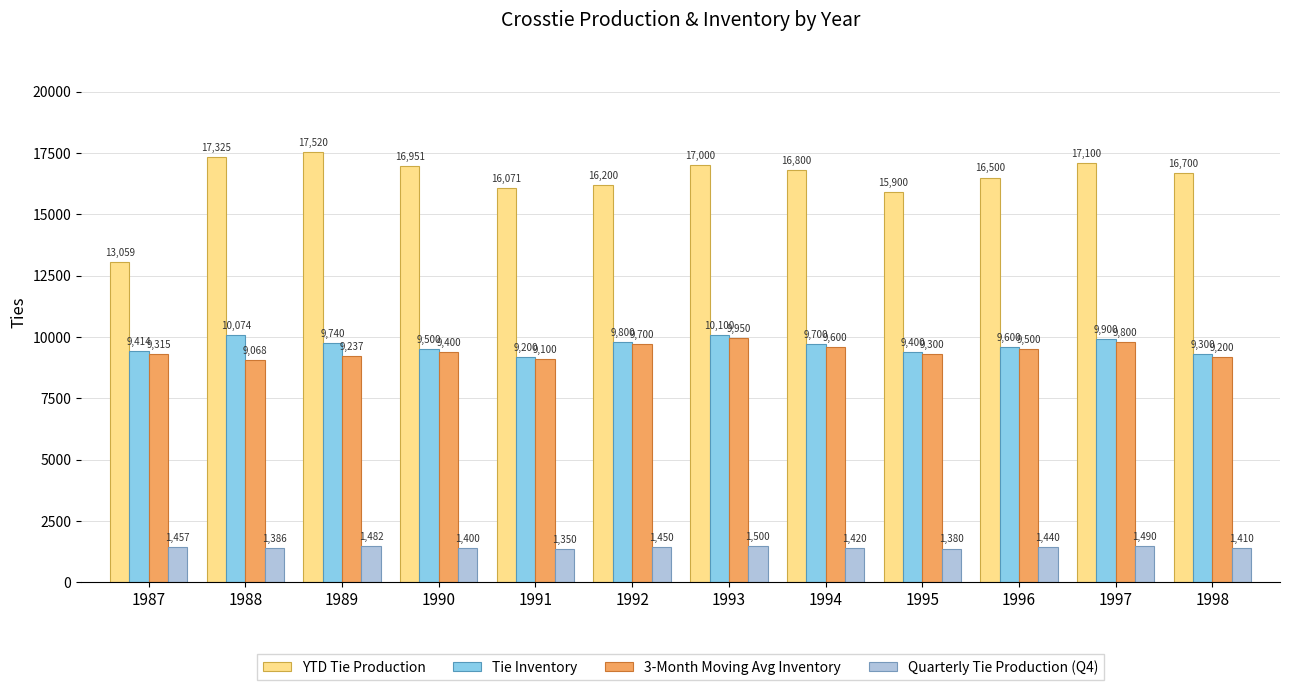

At 1998, list the series in order from smallest to largest.

Quarterly Tie Production (Q4), 3-Month Moving Avg Inventory, Tie Inventory, YTD Tie Production